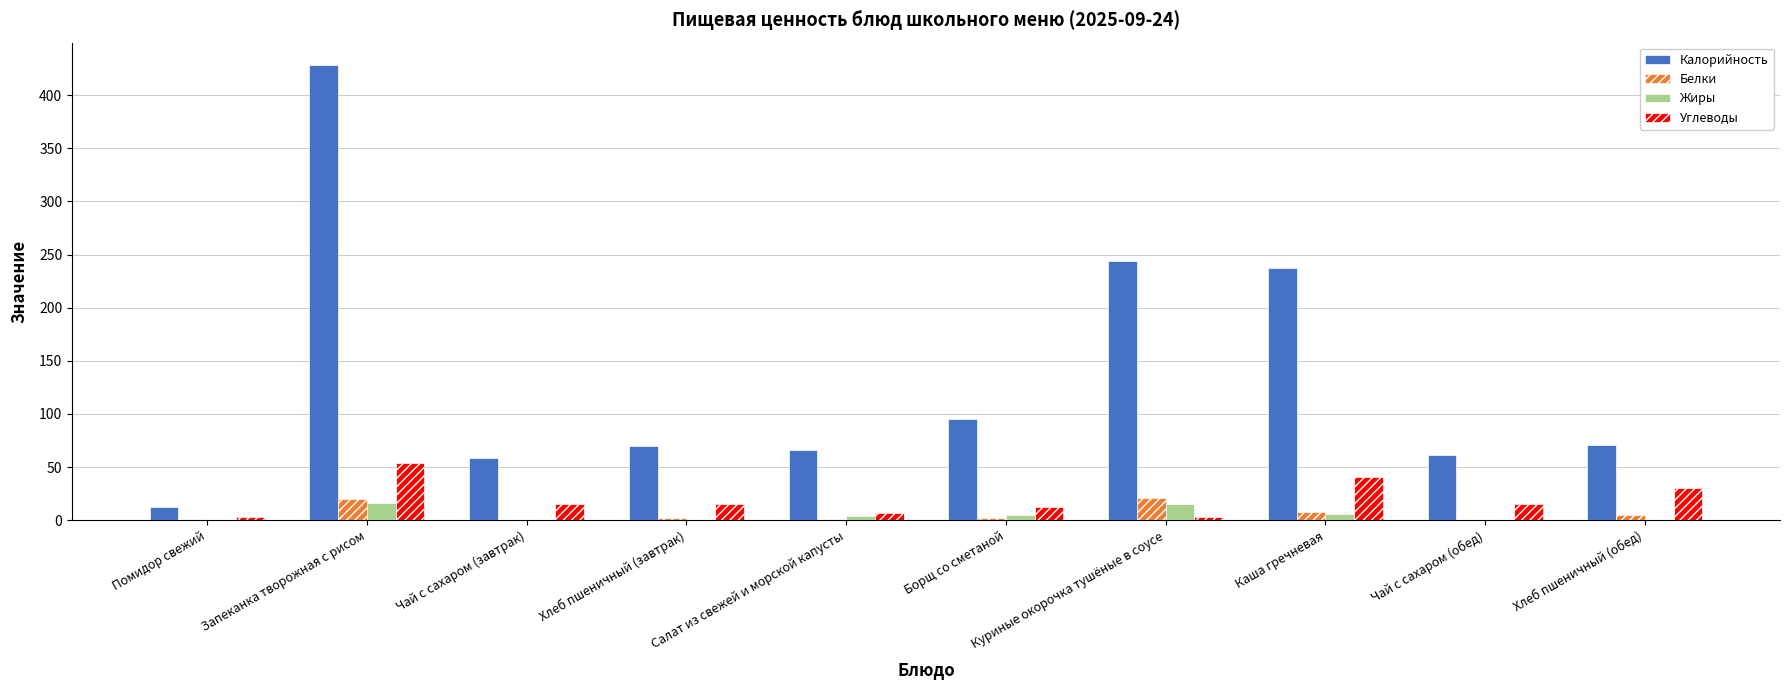

Where does the Калорийность series first go above 71?

Запеканка творожная с рисом